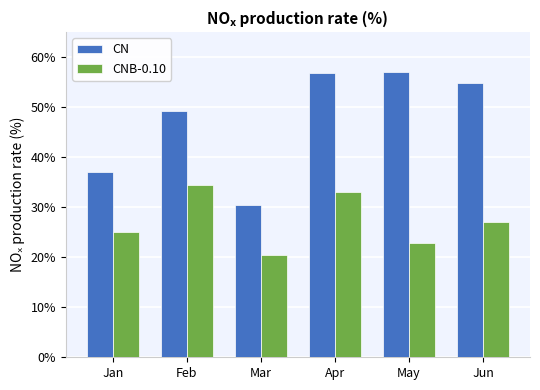

At which category is the sum across all series the highest?

Apr